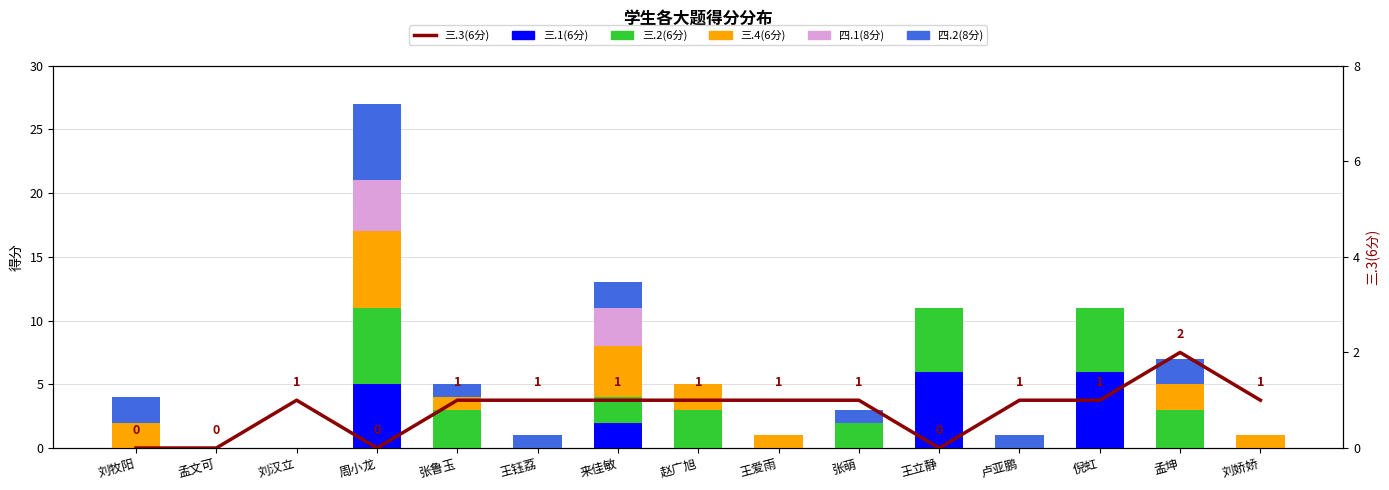

Which series has the largest range (max minus min)?

三.1(6分)